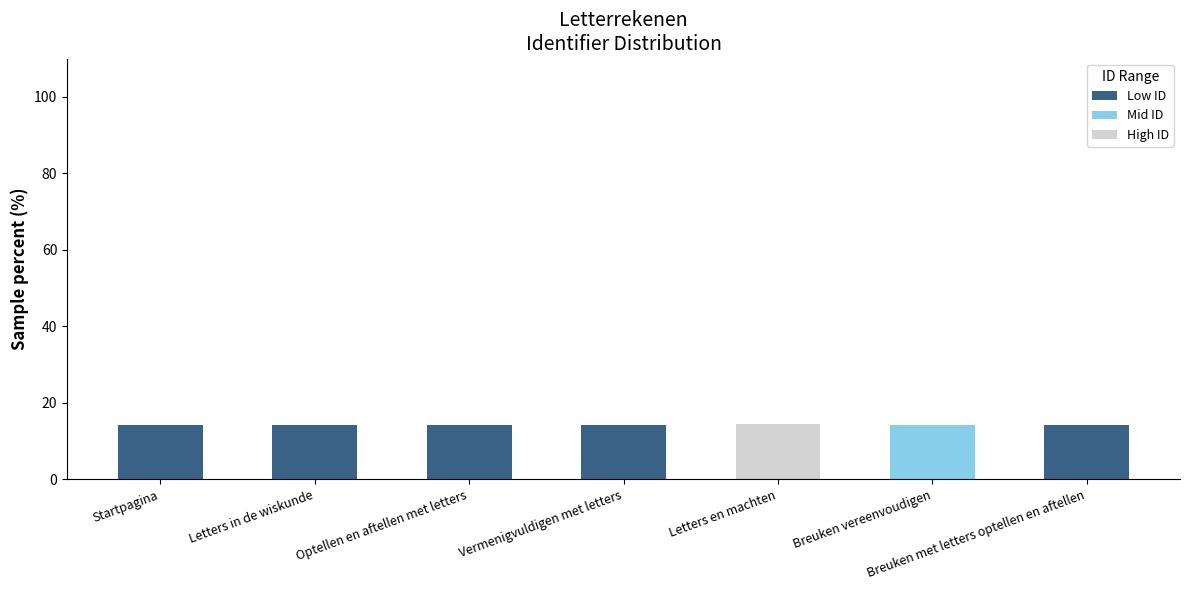

What is the maximum value for Low ID?

14.3